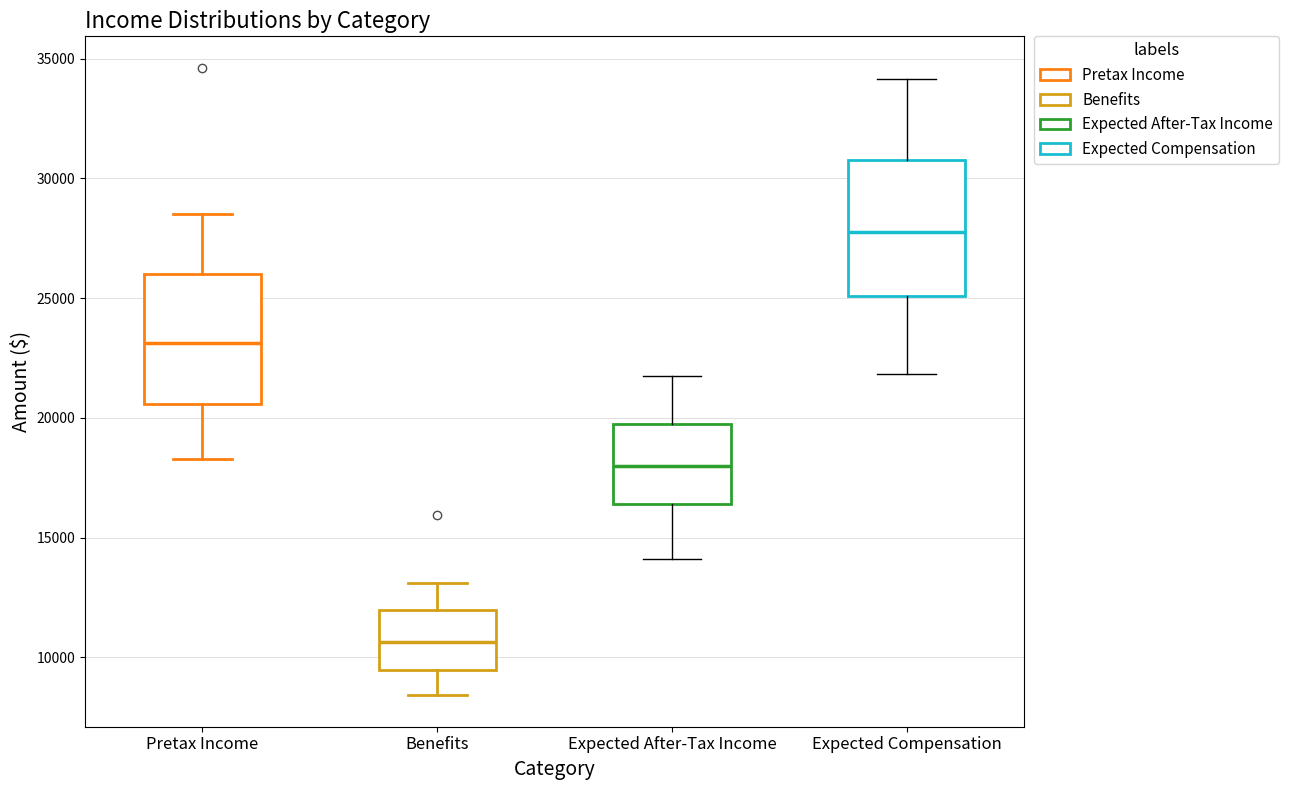

Where is the lower edge of the box for Expected Compensation on the y-axis? The values are not printed on the chart, so give them approximately, as read against the axis.

25000